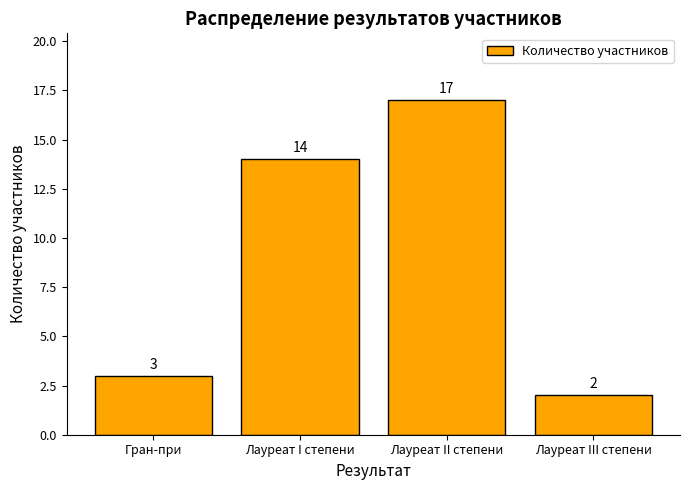

List the labels in order of value, smallest first.

Лауреат III степени, Гран-при, Лауреат I степени, Лауреат II степени